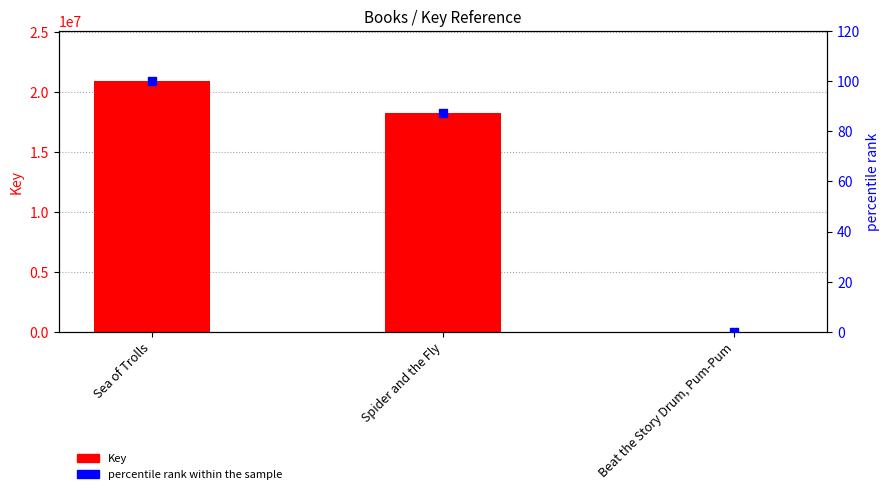

Which series has the largest Y range (max minus min)?

Key